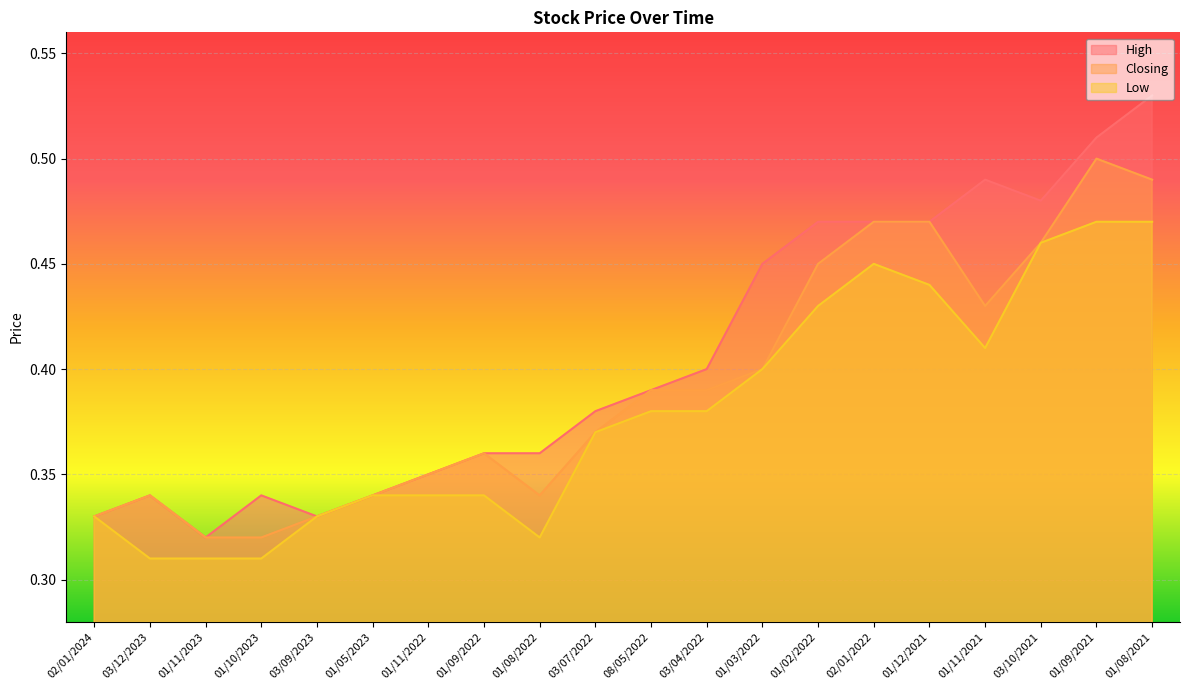

Reading left to right, transcribe all the data shown in this chart.

High: 0.3	0.3	0.3	0.3	0.3	0.3	0.3	0.4	0.4	0.4	0.4	0.4	0.5	0.5	0.5	0.5	0.5	0.5	0.5	0.5
Closing: 0.3	0.3	0.3	0.3	0.3	0.3	0.3	0.4	0.3	0.4	0.4	0.4	0.4	0.5	0.5	0.5	0.4	0.5	0.5	0.5
Low: 0.3	0.3	0.3	0.3	0.3	0.3	0.3	0.3	0.3	0.4	0.4	0.4	0.4	0.4	0.5	0.4	0.4	0.5	0.5	0.5